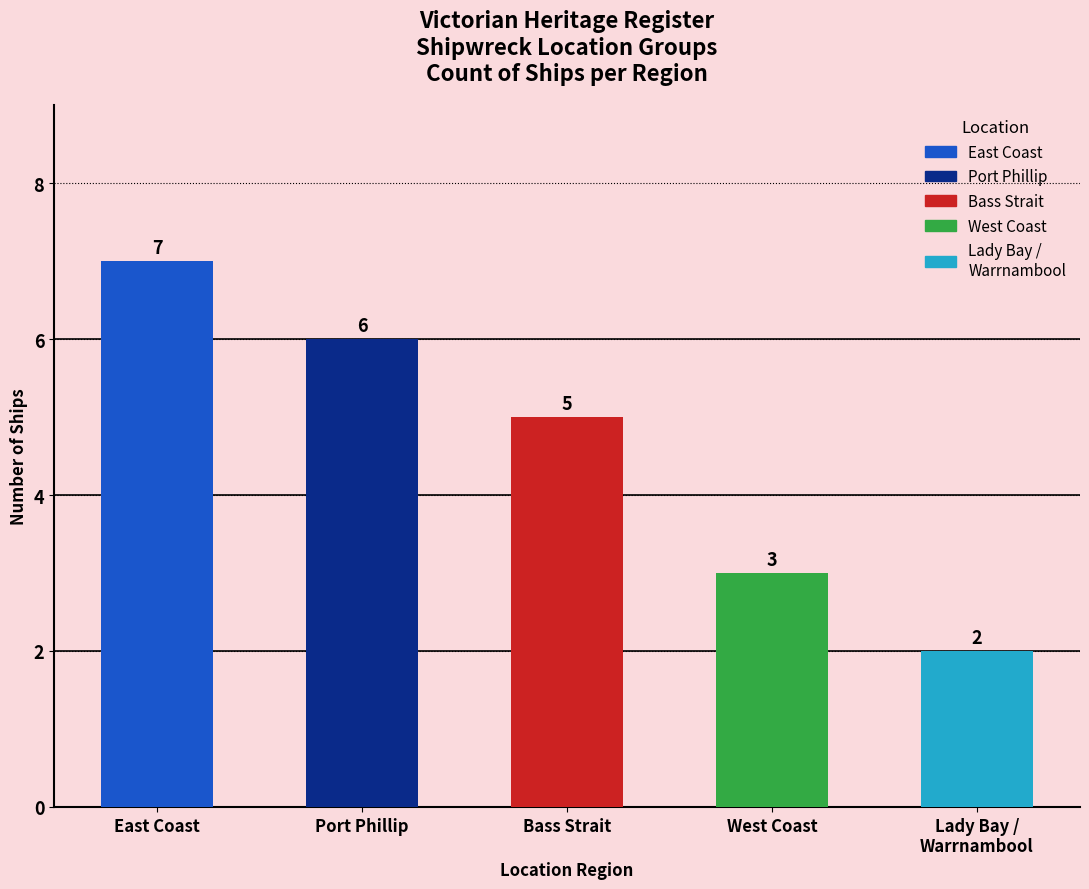

Which category has the highest value across all series?

East Coast